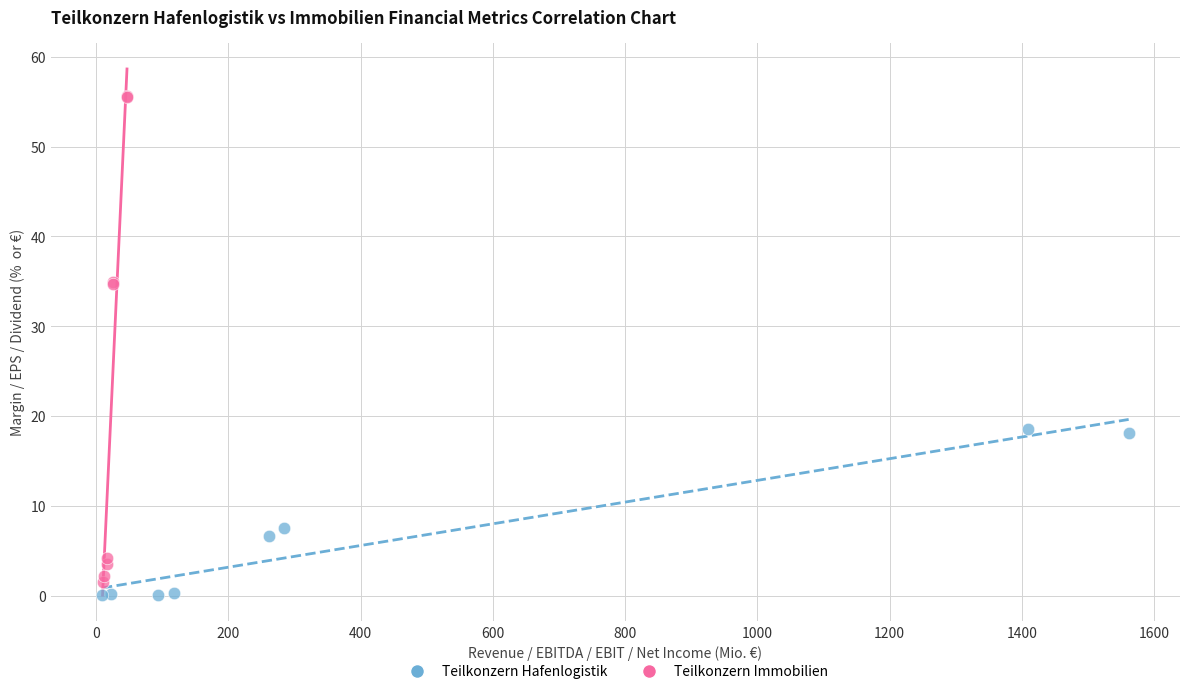

What are all the series names shown in the legend?

Teilkonzern Hafenlogistik, Teilkonzern Immobilien